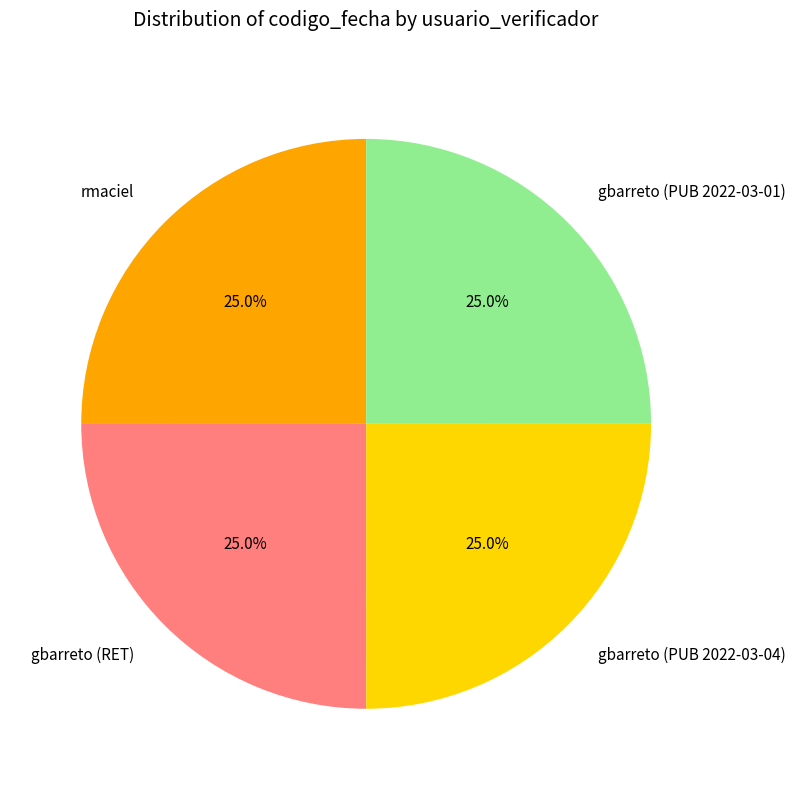

Is there any slice that represents more than half of the pie?

No